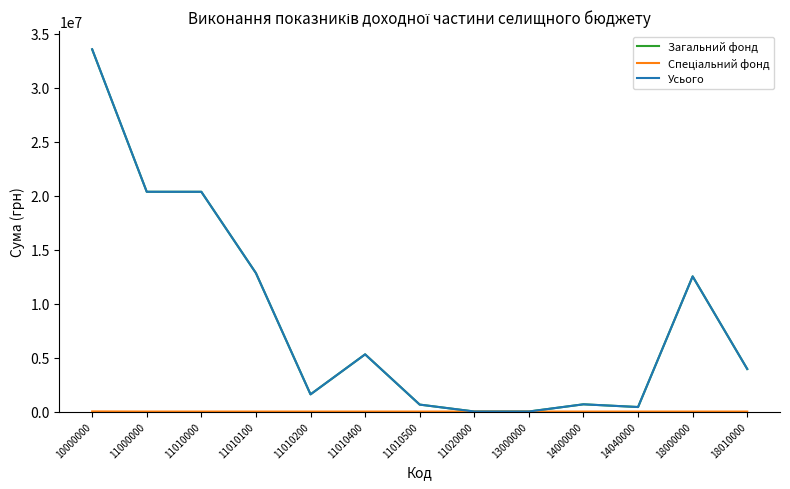

How many lines are shown in the chart?

3